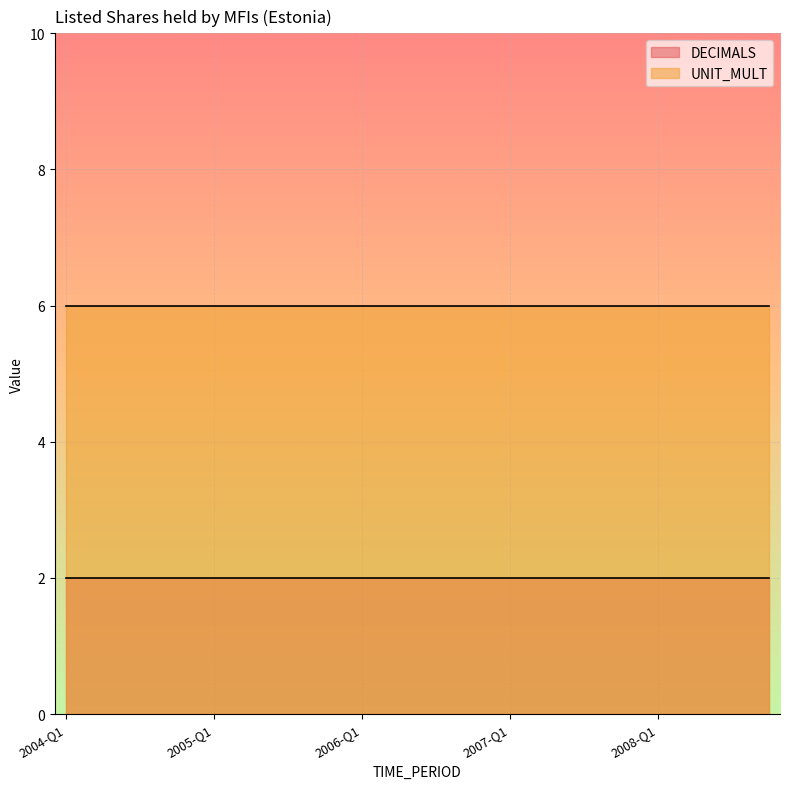

Which has a higher value, 2008-Q4 or 2005-Q4?

2008-Q4